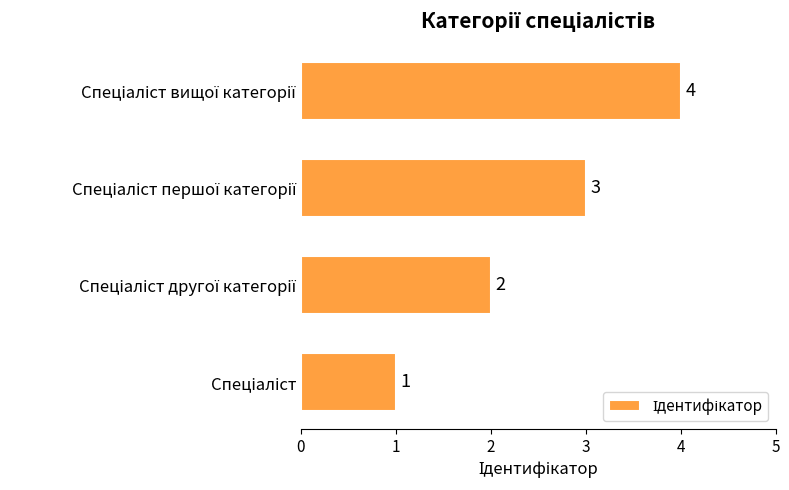

What is the greatest value displayed?

4